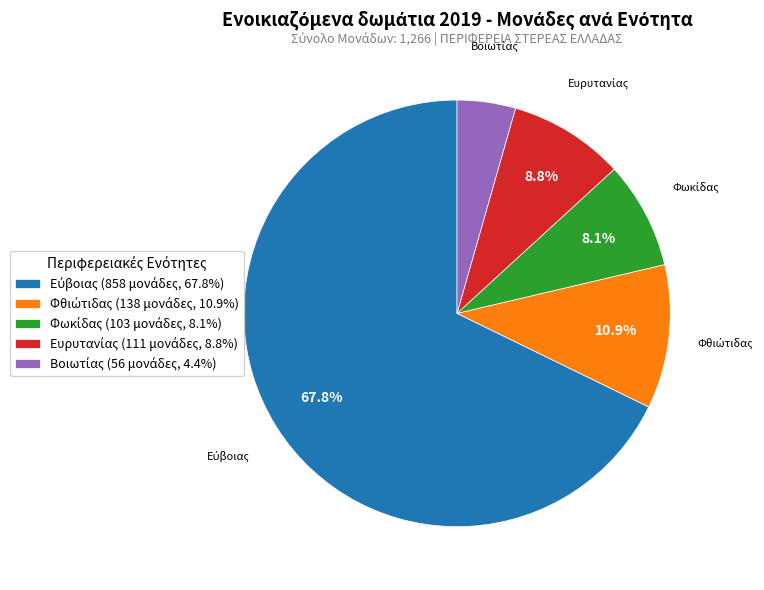

Does any single category account for the majority?

Yes